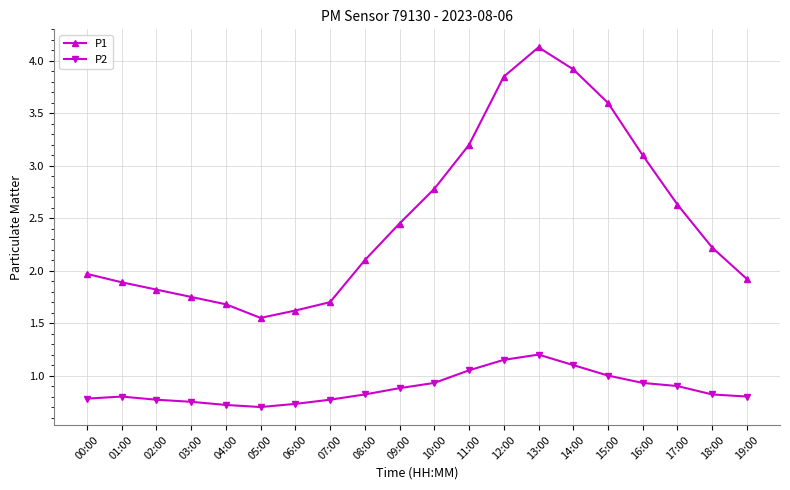

What is the total value across all series at 15:00?

4.6